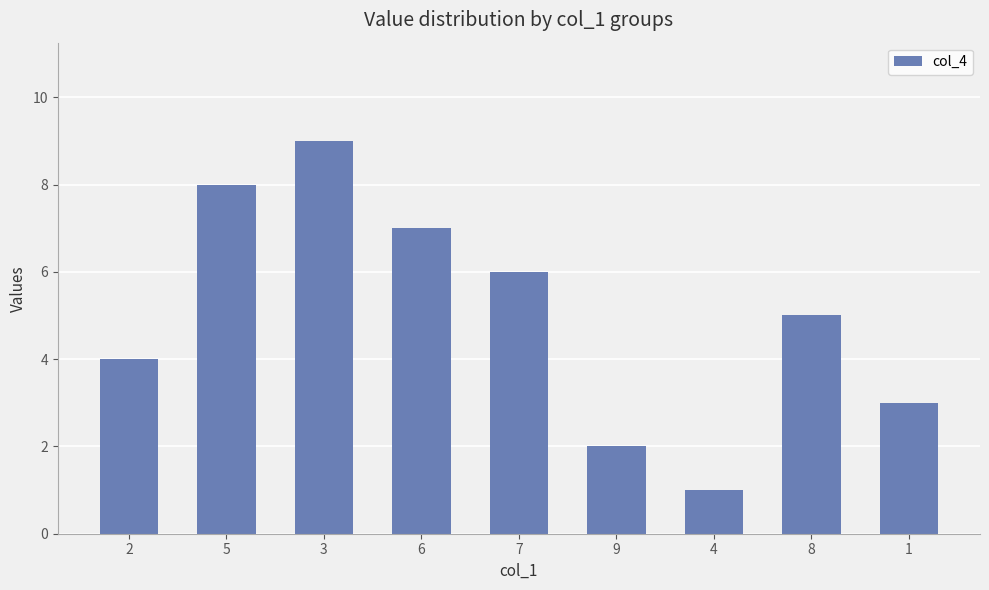

What is the difference between the second highest and minimum values?

7